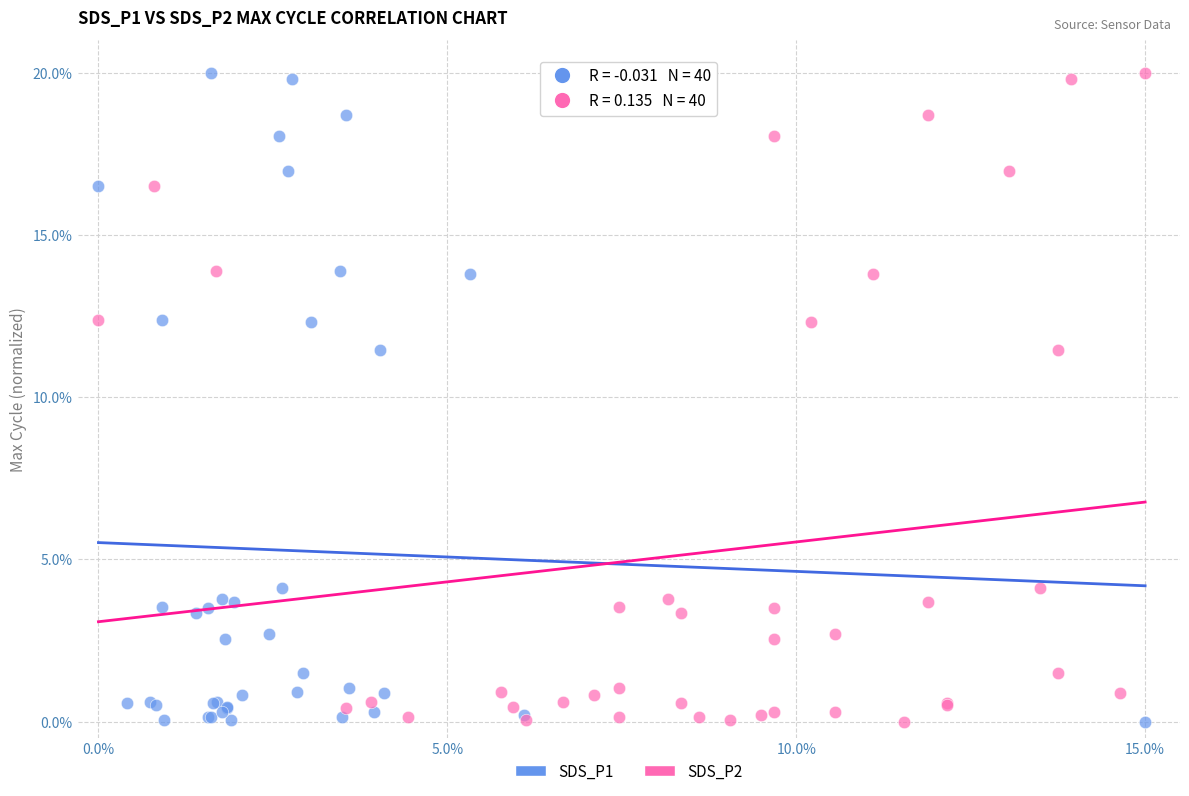

What are all the series names shown in the legend?

SDS_P1, SDS_P2